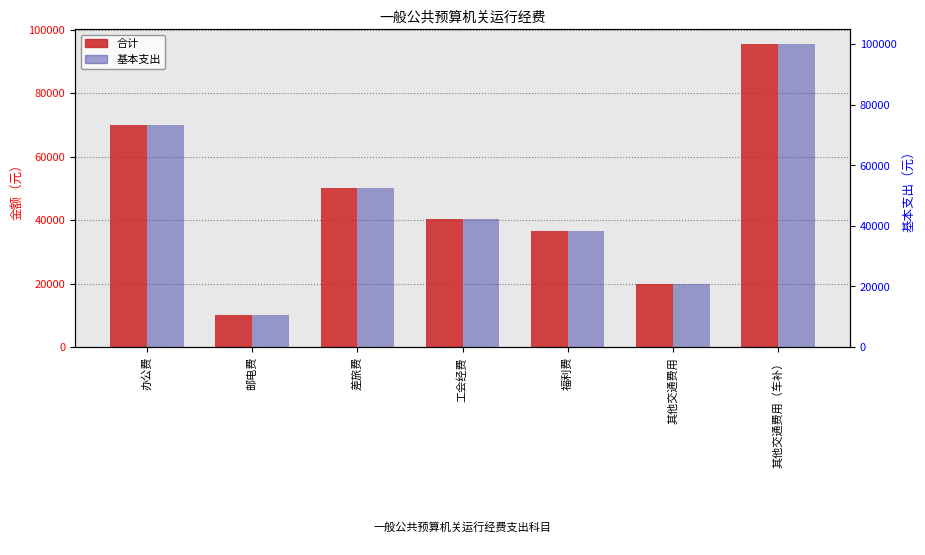

List the labels in order of 基本支出 value, smallest first.

邮电费, 其他交通费用, 福利费, 工会经费, 差旅费, 办公费, 其他交通费用（车补）